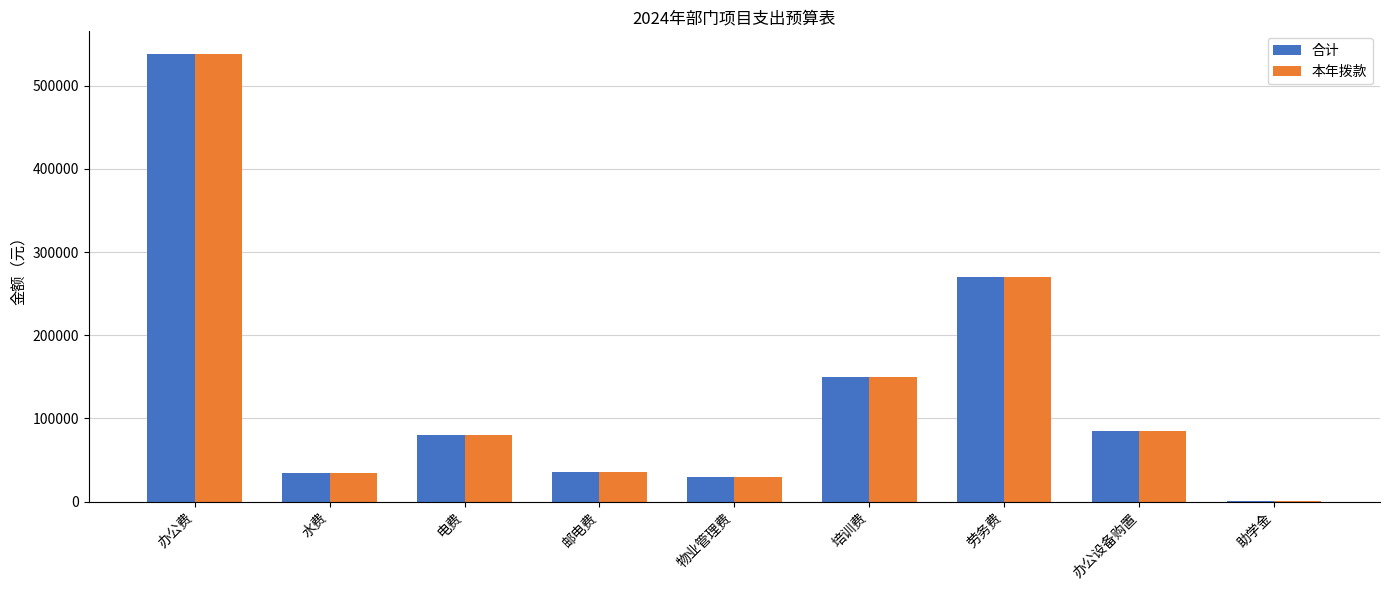

Which label corresponds to the largest value in the chart?

办公费